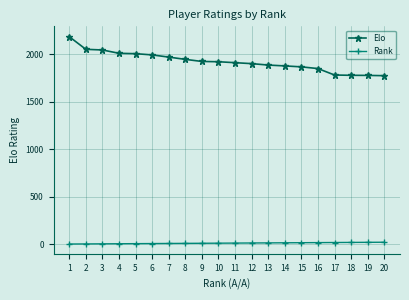

True or false: Elo and Rank cross at least once.

False